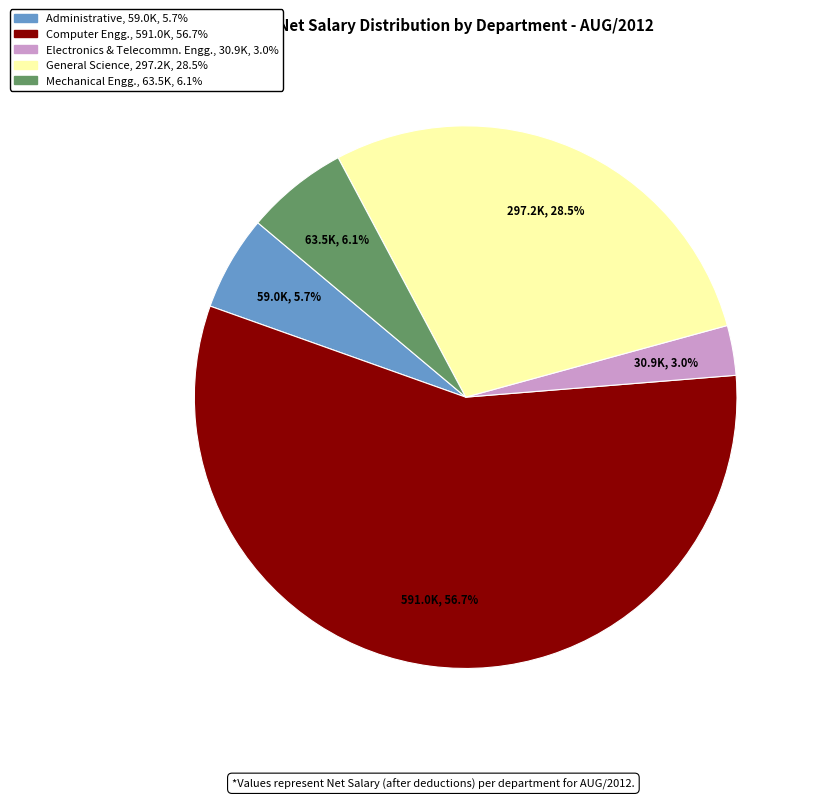

Between General Science and Electronics & Telecommn. Engg., which is larger?

General Science